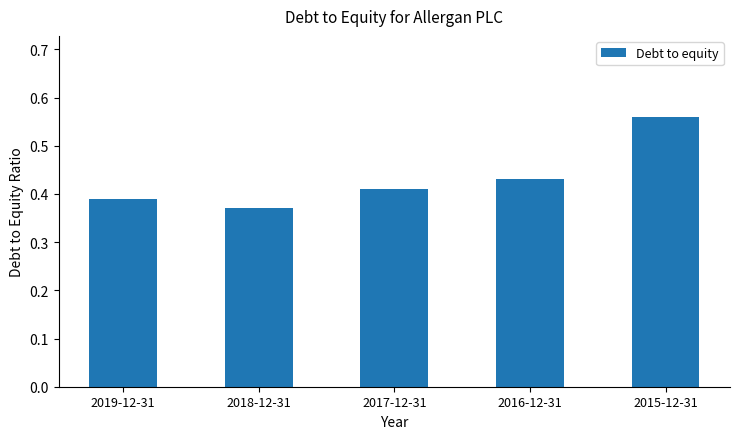

The chart shows a value of 0.1 at 2017-12-31. True or false?

False